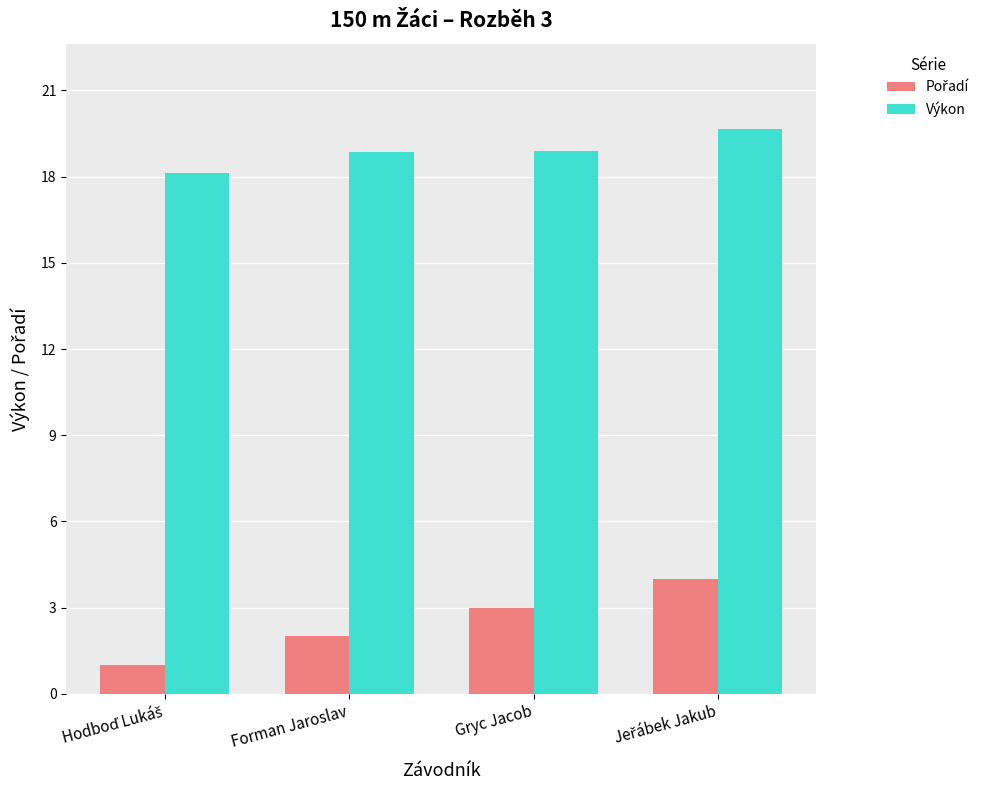

True or false: Výkon has a value of 18.9 at Gryc Jacob.

True